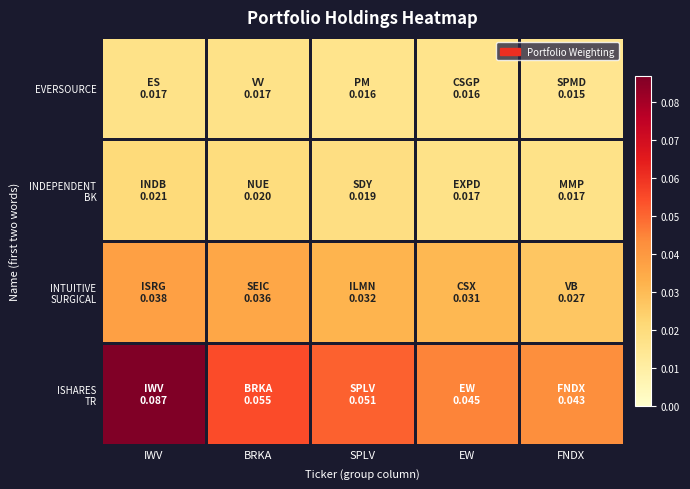

How many data points does each series have?

5